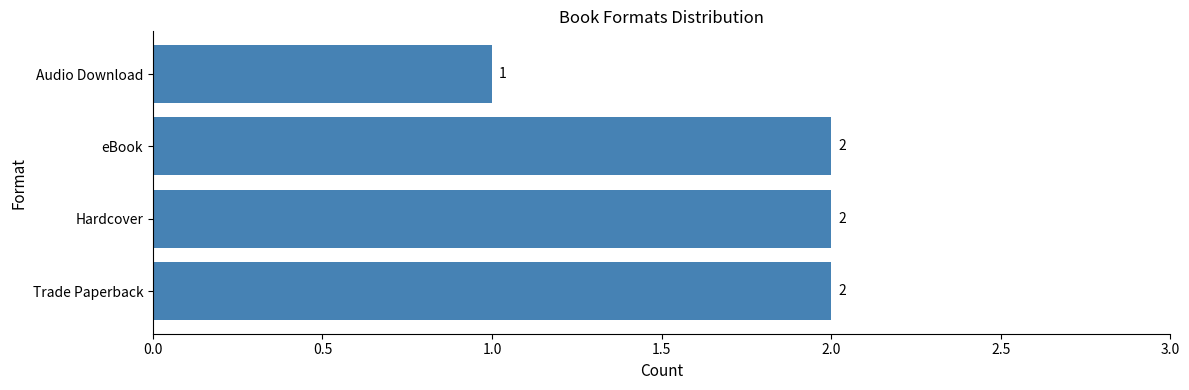

True or false: the data shows 4 at Trade Paperback.

False